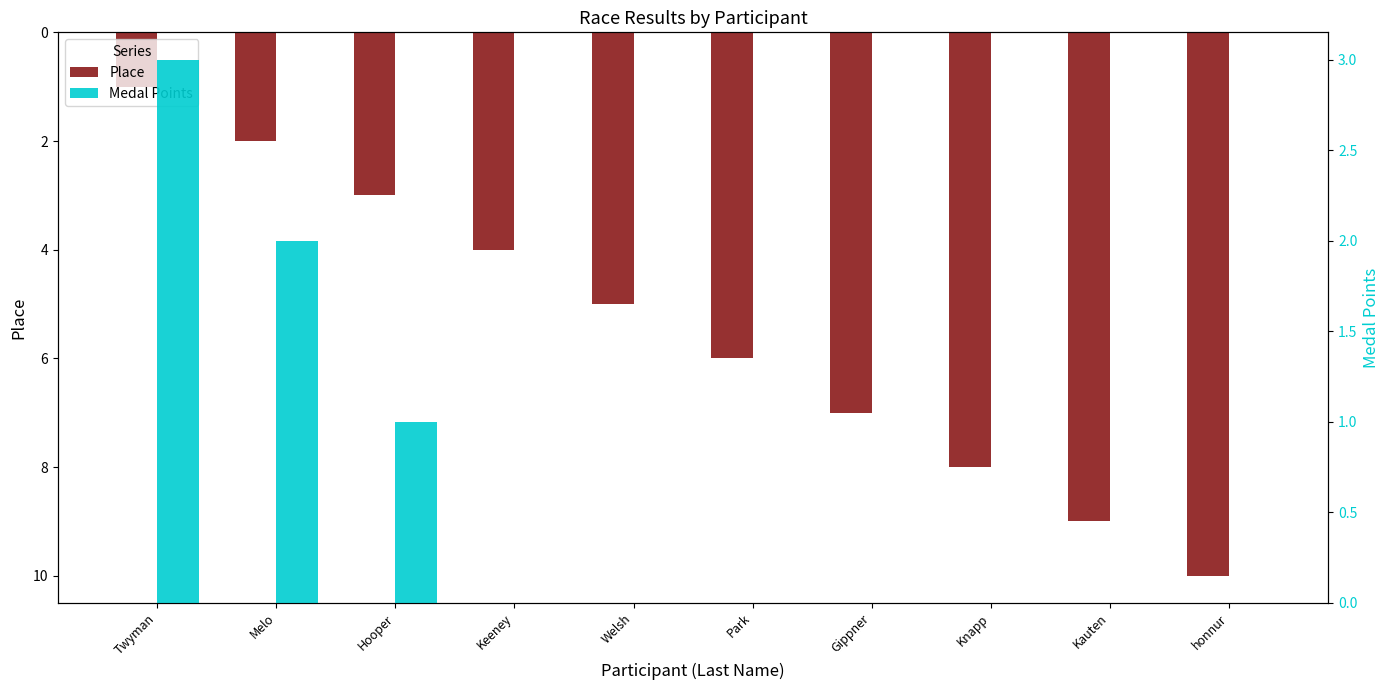

At which category is the sum across all series the highest?

honnur